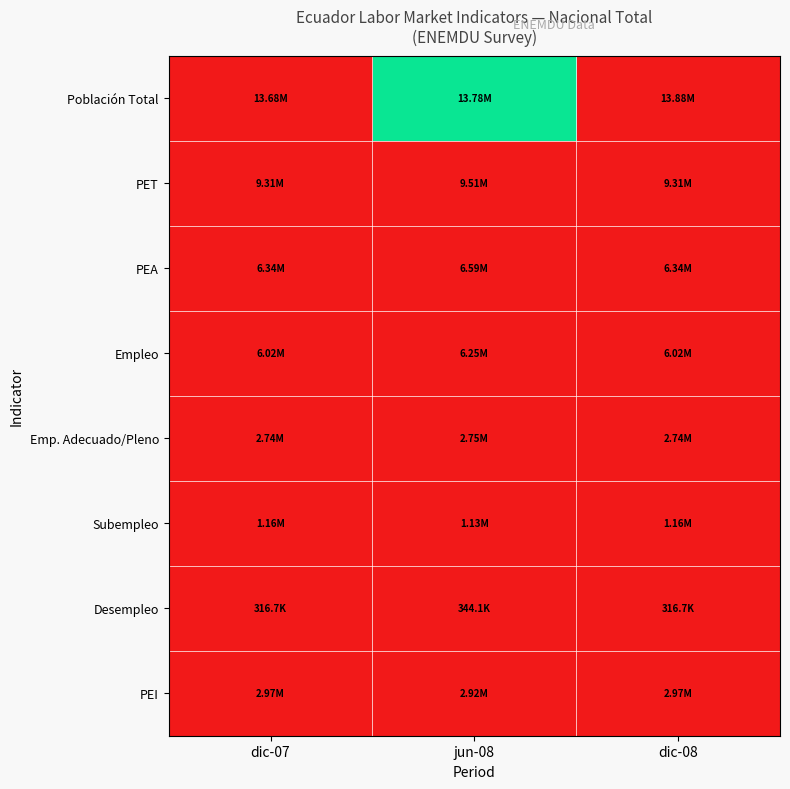

Reading left to right, transcribe all the data shown in this chart.

Población Total: dic-07=0.0	jun-08=0.5	dic-08=1.0
PET: dic-07=0.0	jun-08=1.0	dic-08=0.0
PEA: dic-07=0.0	jun-08=1.0	dic-08=0.0
Empleo: dic-07=0.0	jun-08=1.0	dic-08=0.0
Emp. Adecuado/Pleno: dic-07=0.0	jun-08=1.0	dic-08=0.0
Subempleo: dic-07=1.0	jun-08=0.0	dic-08=1.0
Desempleo: dic-07=0.0	jun-08=1.0	dic-08=0.0
PEI: dic-07=1.0	jun-08=0.0	dic-08=1.0